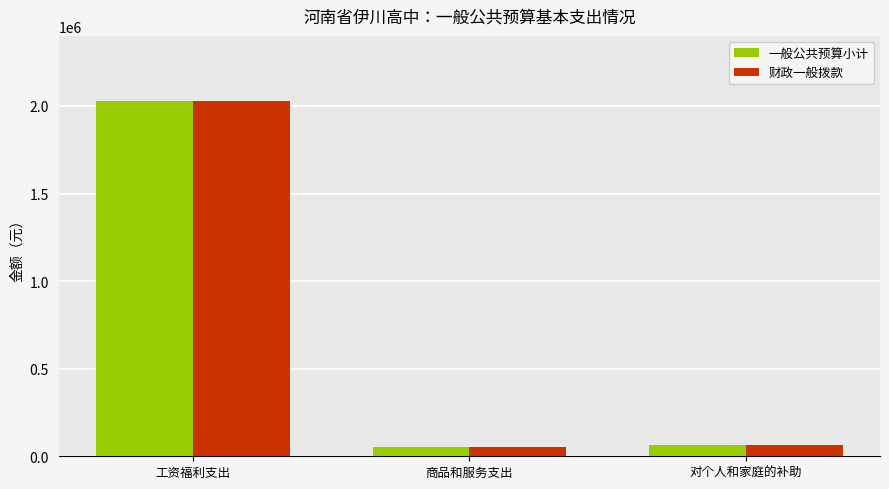

The 财政一般拨款 series shows 66960.0 at 对个人和家庭的补助. True or false?

True